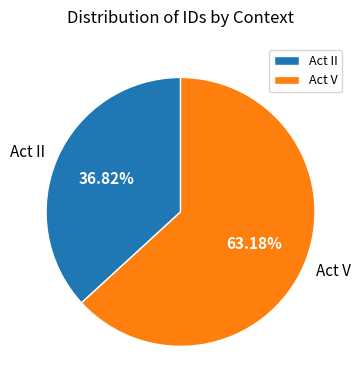

Which has a higher value, Act II or Act V?

Act V